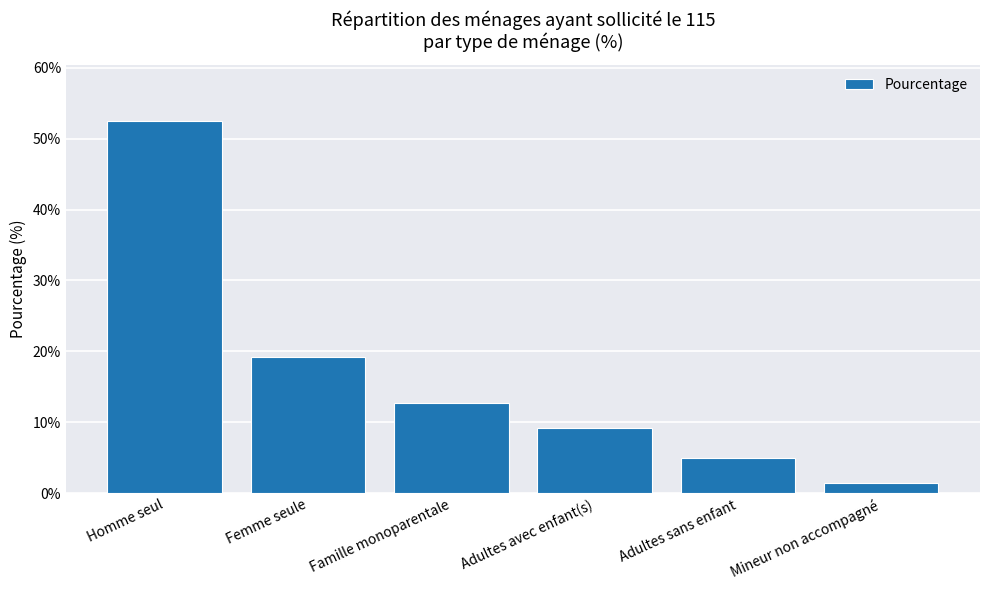

Reading left to right, transcribe all the data shown in this chart.

52.5	19.2	12.7	9.2	5.0	1.4